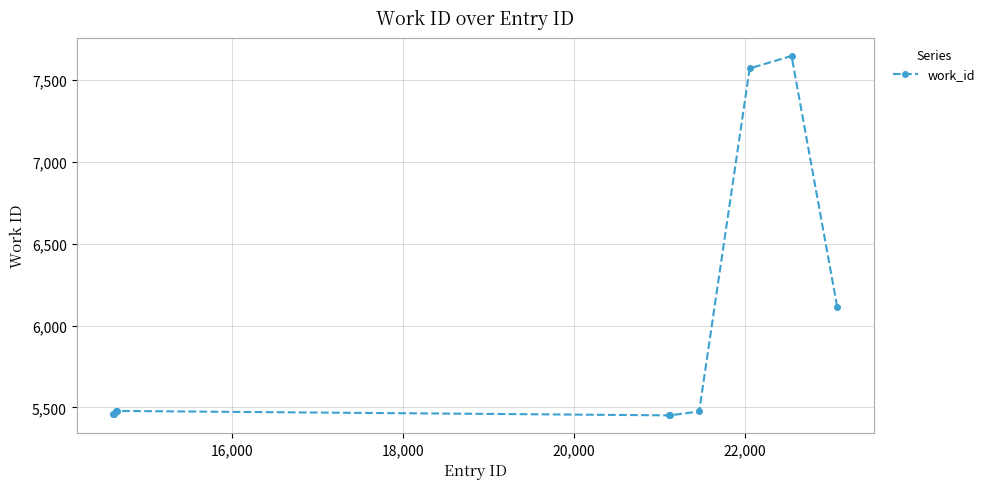

What is the smallest value displayed?

5452